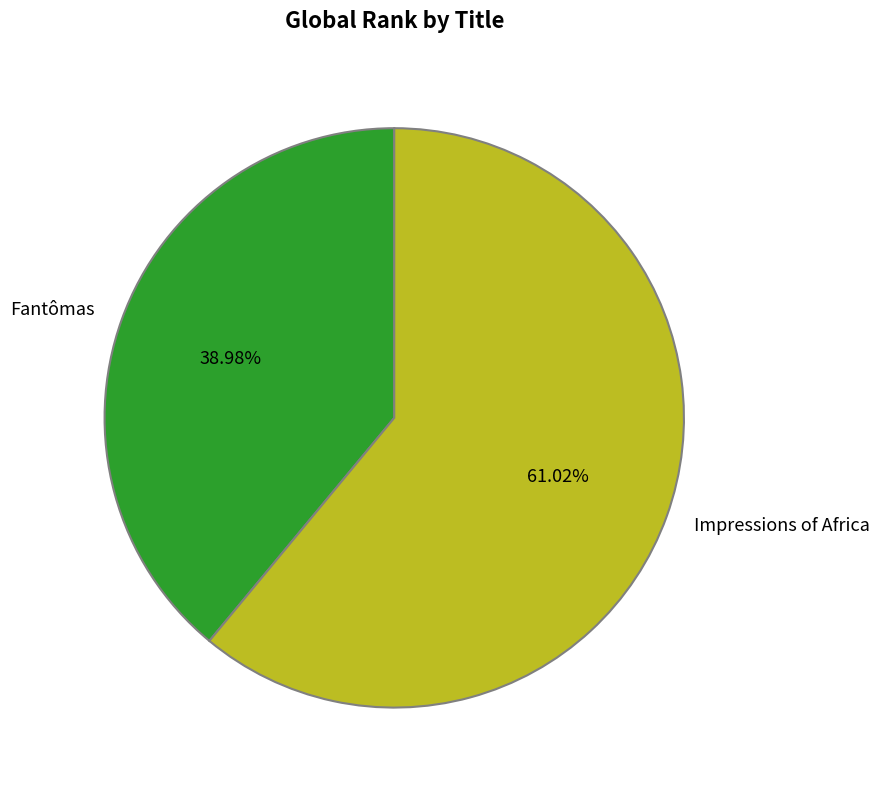

Rank the categories by value from highest to lowest.

Impressions of Africa, Fantômas